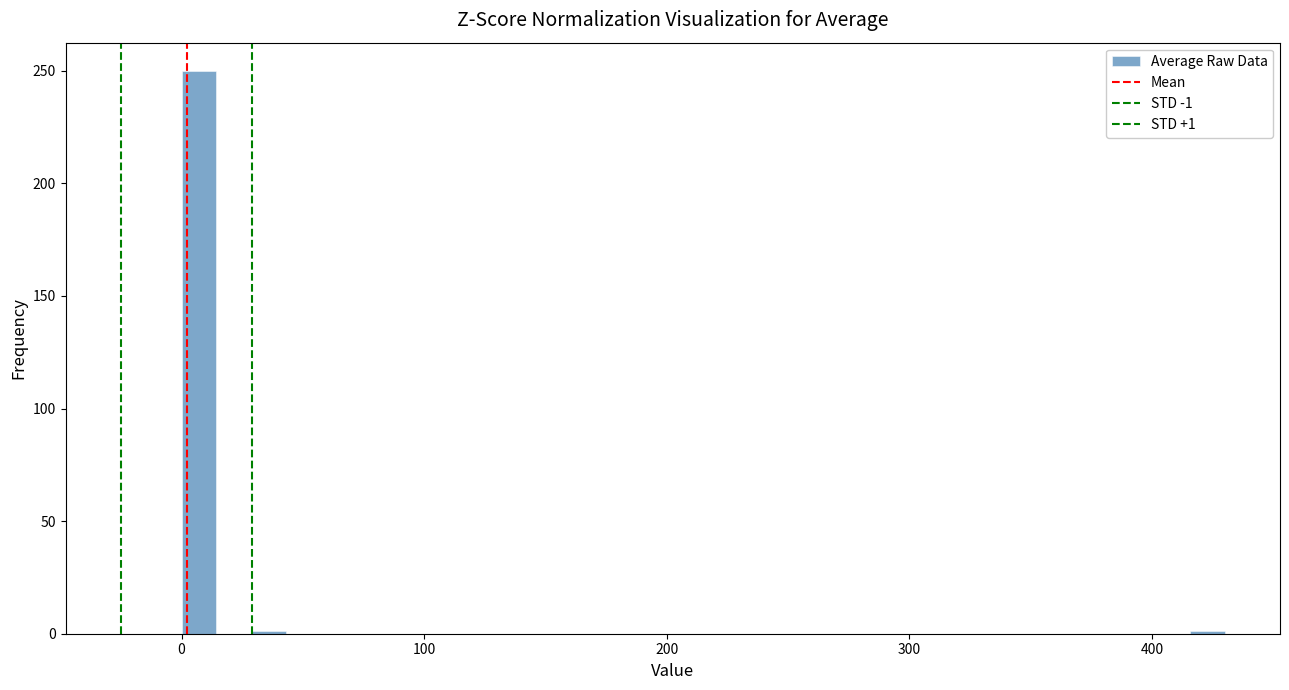

Read against the x-axis, roughly where is the centre of the tallest bar?

10